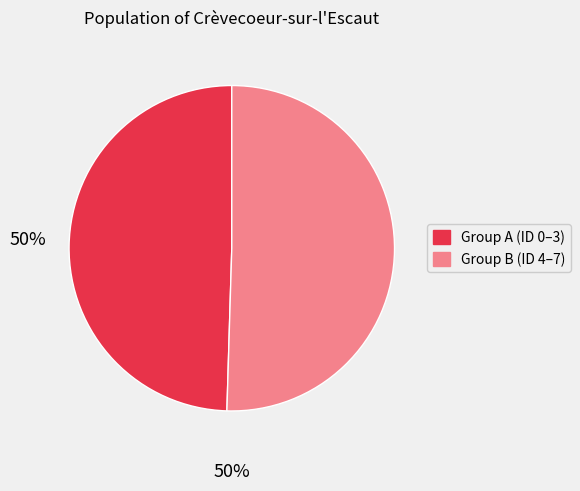

Does any single category account for the majority?

Yes